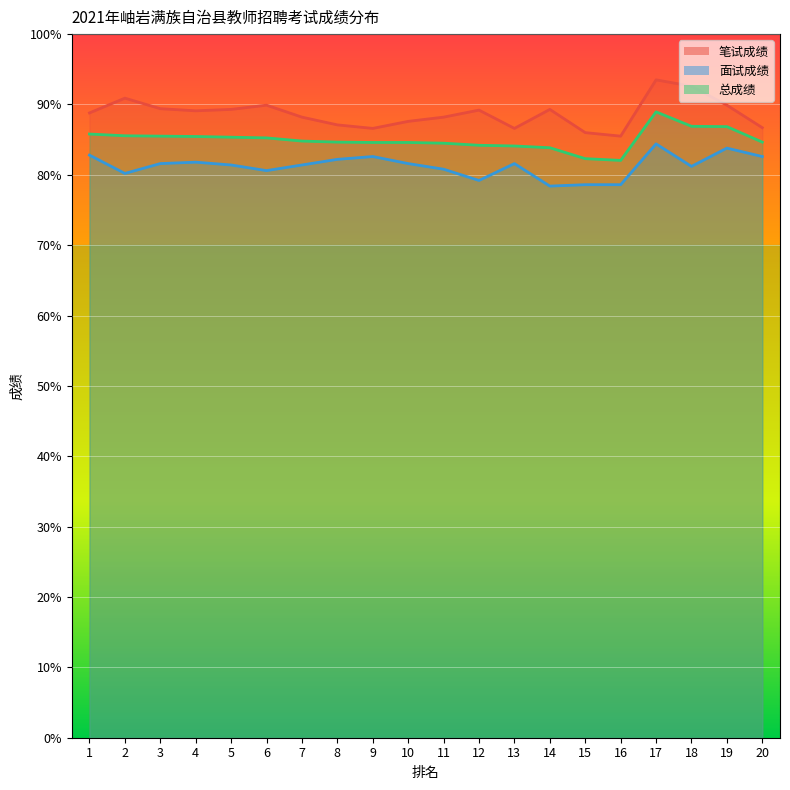

What is the value of the 面试成绩 point at the 13th from the left?

81.6